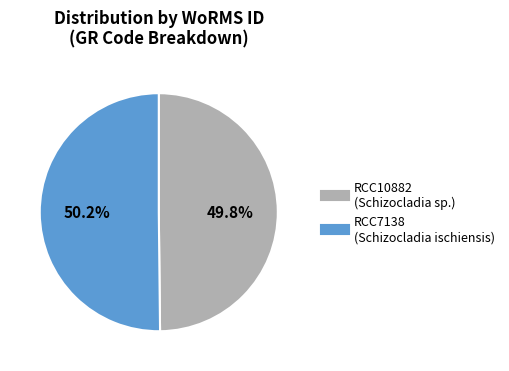

What is the total percentage of RCC10882 and RCC7138?

100.0%